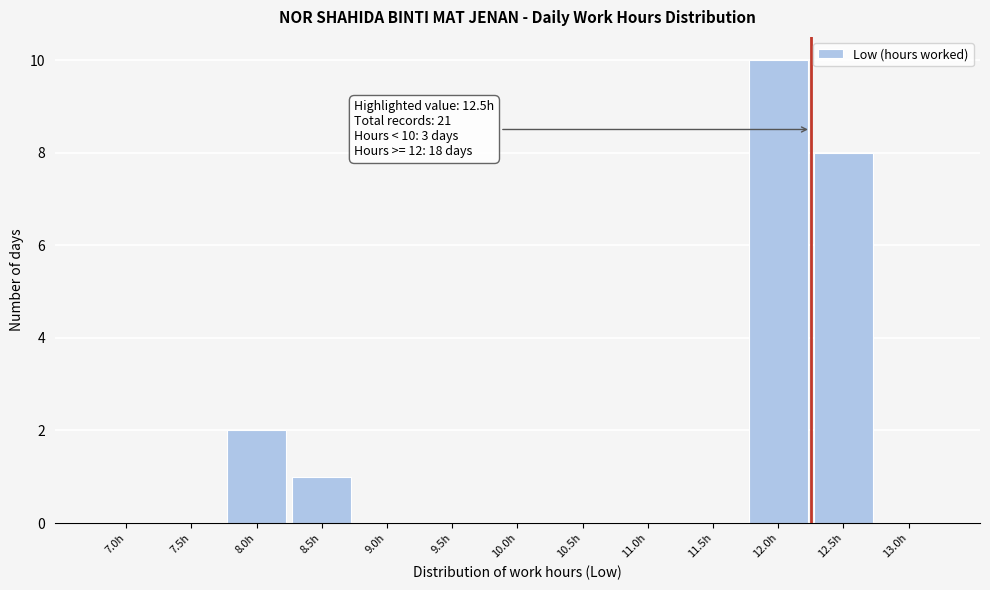

Reading left to right, extract all data points from this chart.

7.0h=0	7.5h=0	8.0h=2	8.5h=1	9.0h=0	9.5h=0	10.0h=0	10.5h=0	11.0h=0	11.5h=0	12.0h=10	12.5h=8	13.0h=0